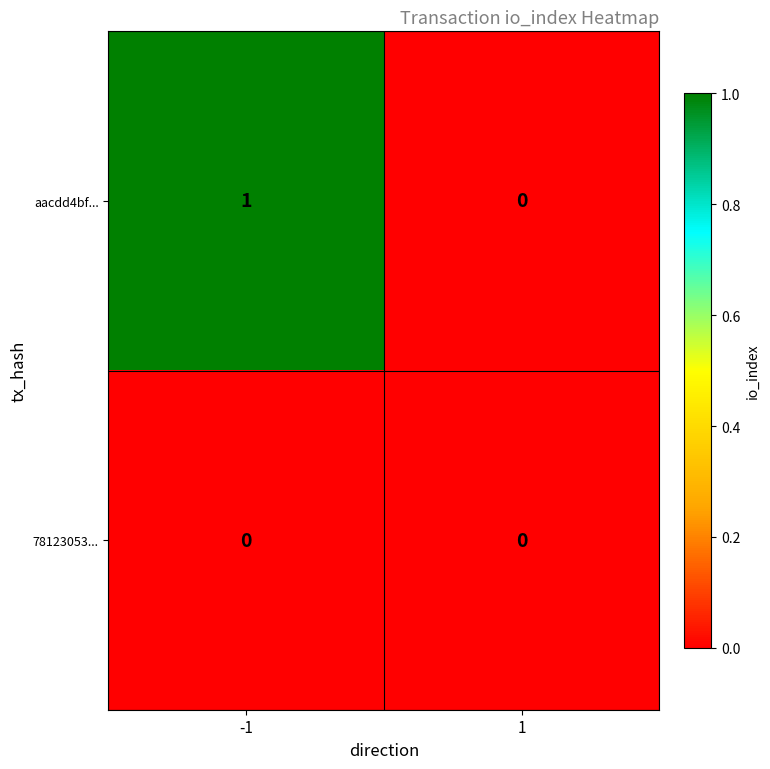

Which series has the largest total across all categories?

aacdd4bf...